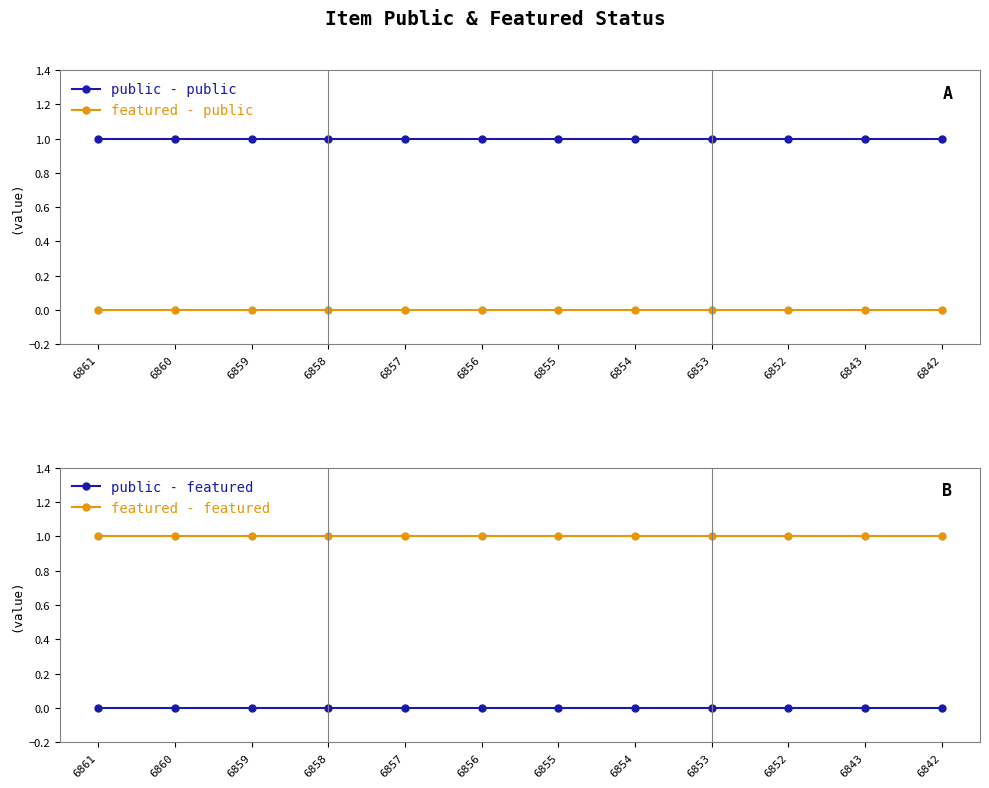

At how many categories does at least one series exceed 0?

12